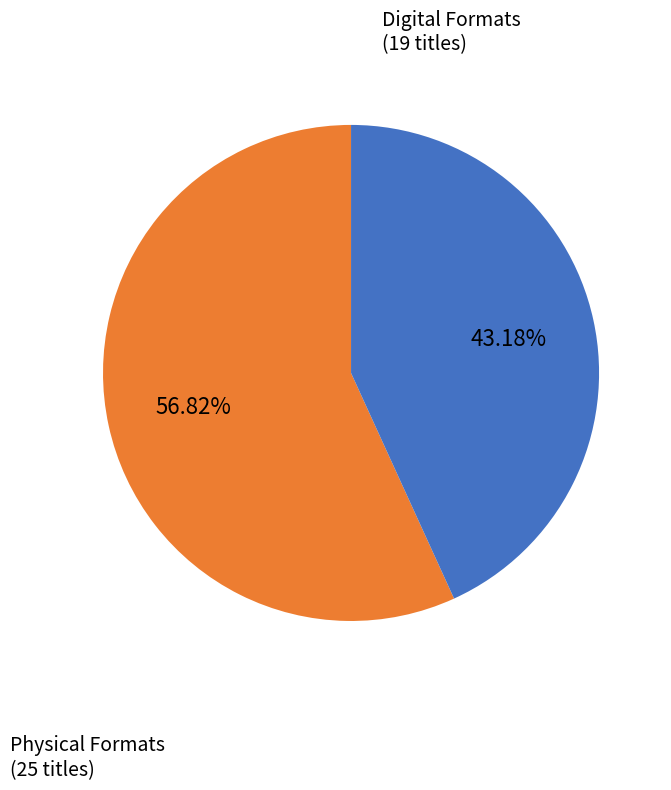

Does any single category account for the majority?

Yes